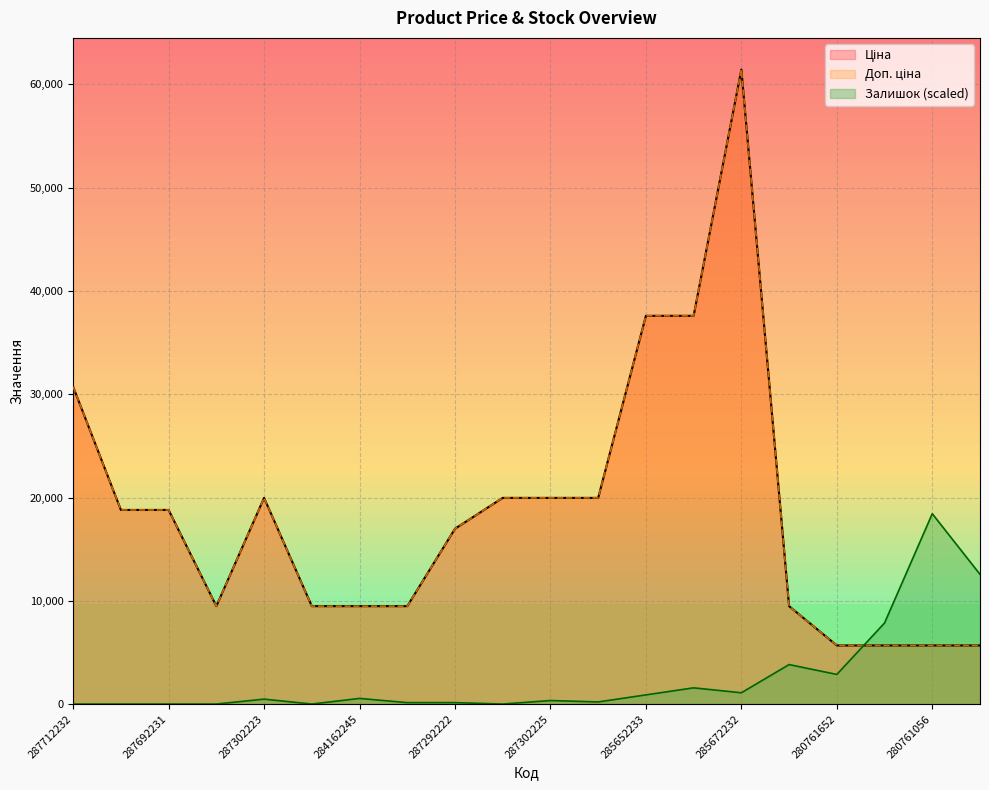

Reading left to right, what are all the values shown in this chart?

Ціна: 287712232=30717.1	287692233=18796.8	287692231=18796.8	284162248=9480.1	287302223=19964.2	284162246=9480.1	284162245=9480.1	284162244=9480.1	287292222=16976.3	287302226=19964.2	287302225=19964.2	287302224=19964.2	285652233=37593.6	285652231=37593.6	285672232=61434.3	284162210=9480.1	280761652=5673.8	280761644=5673.8	280761056=5673.8	280761054=5673.8
Доп. ціна: 287712232=30717.1	287692233=18796.8	287692231=18796.8	284162248=9480.1	287302223=19964.2	284162246=9480.1	284162245=9480.1	284162244=9480.1	287292222=16976.3	287302226=19964.2	287302225=19964.2	287302224=19964.2	285652233=37593.6	285652231=37593.6	285672232=61434.3	284162210=9480.1	280761652=5673.8	280761644=5673.8	280761056=5673.8	280761054=5673.8
Залишок: 287712232=0.0	287692233=0.0	287692231=0.0	284162248=0.0	287302223=477.8	284162246=0.0	284162245=546.1	284162244=136.5	287292222=136.5	287302226=0.0	287302225=341.3	287302224=204.8	285652233=887.4	285652231=1570.0	285672232=1092.2	284162210=3822.6	280761652=2866.9	280761644=7849.9	280761056=18430.3	280761054=12559.9